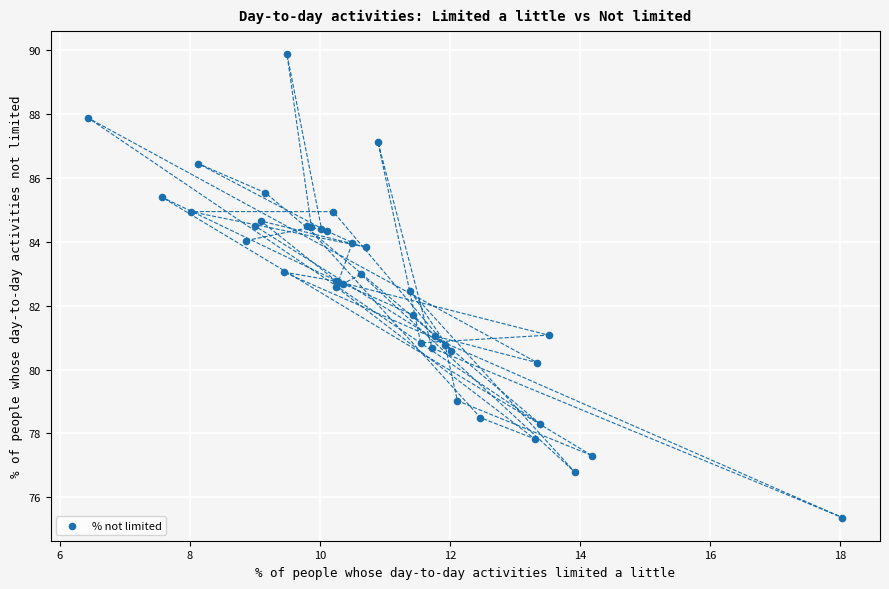

What Y value in the scatter plot is closest to 82?

81.7